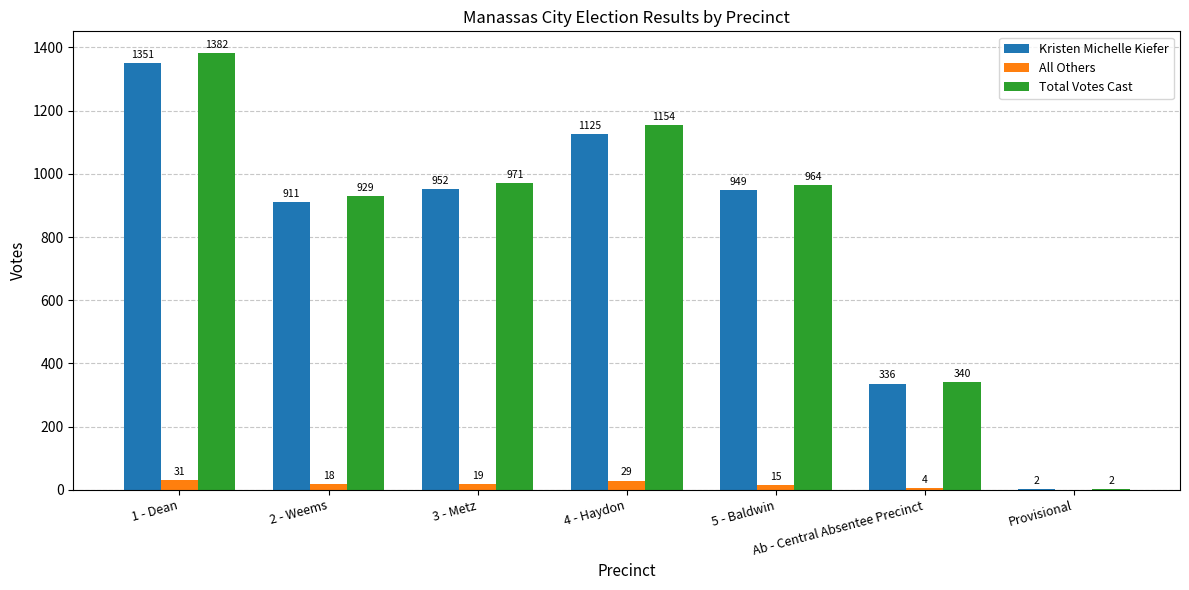

What is the sum of all All Others values?

116